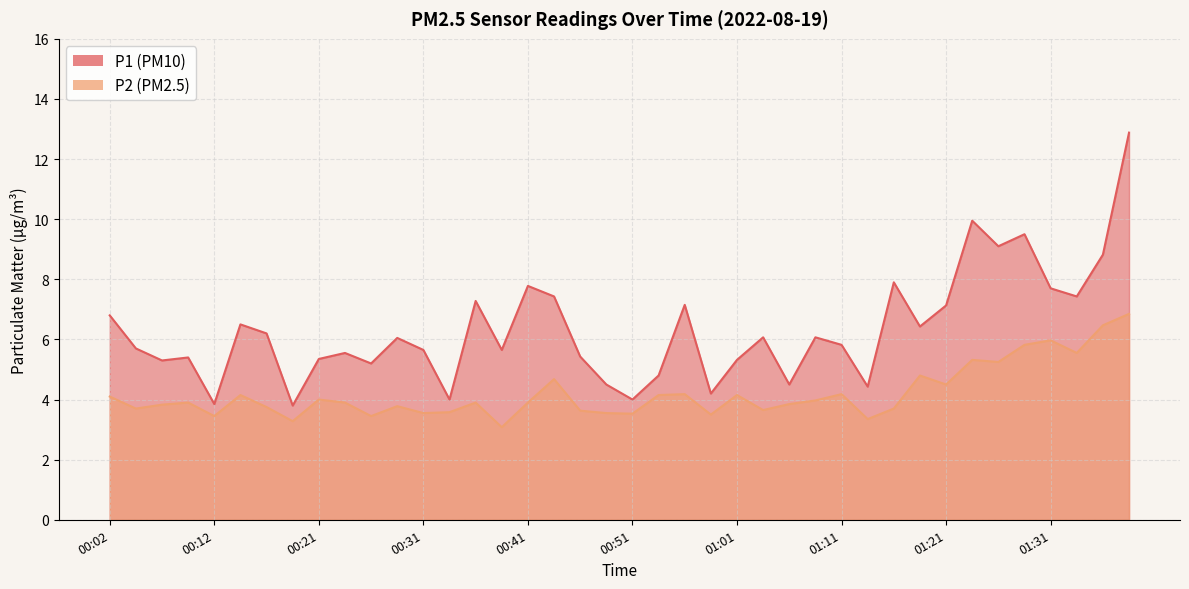

What are all the series names shown in the legend?

P1, P2